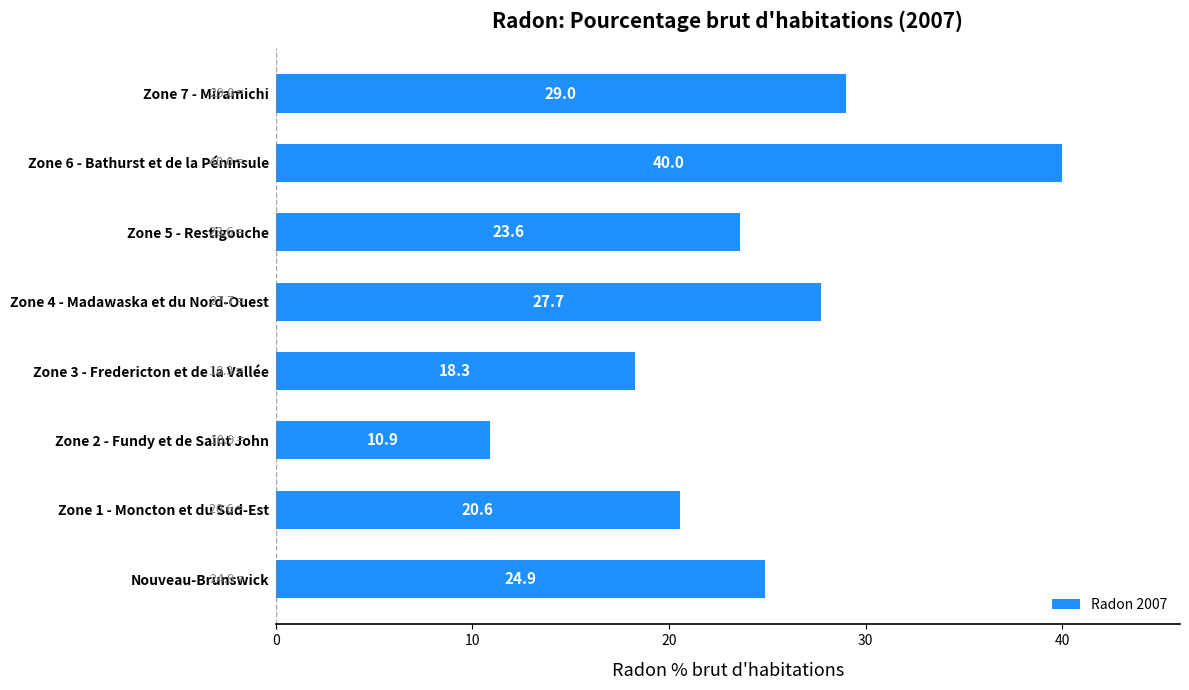

Are the bars grouped side by side (vs. stacked)?

No